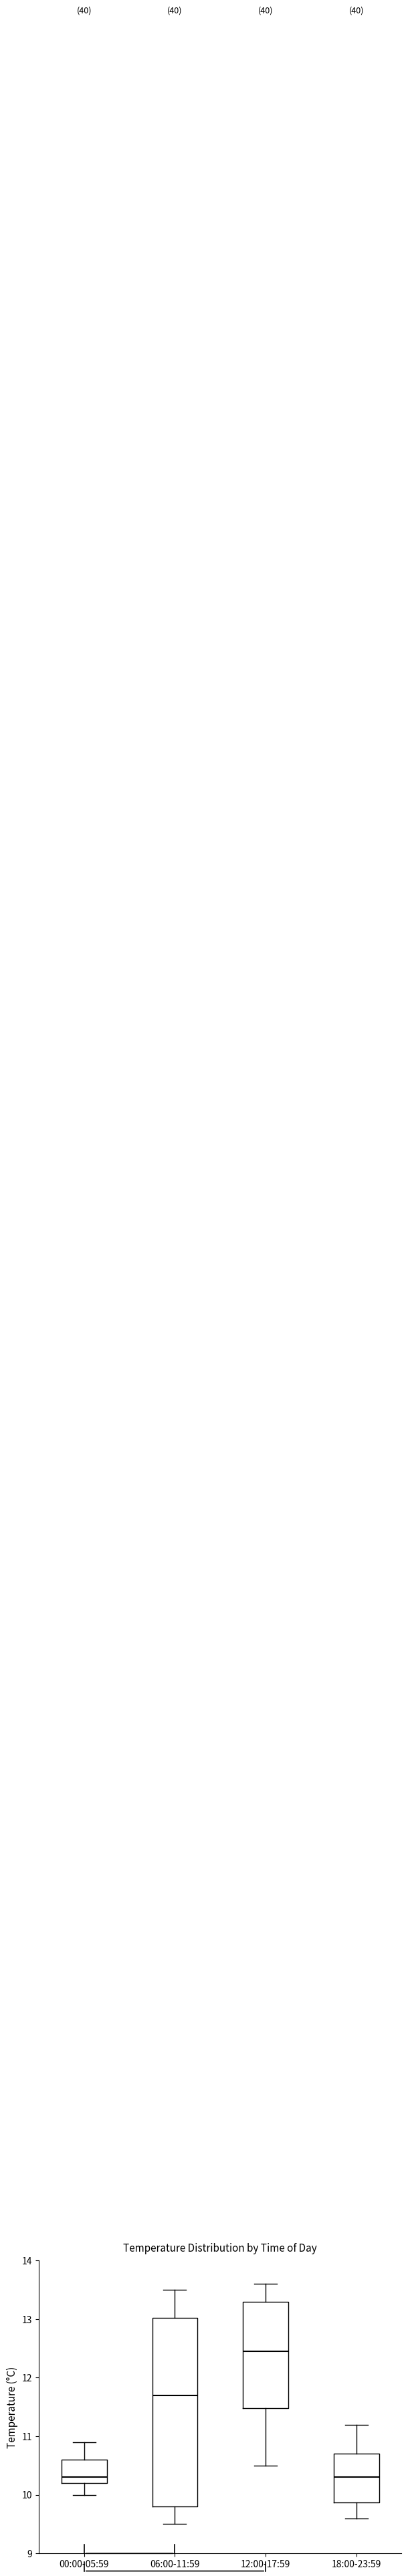

Reading left to right, transcribe this box plot: for each box, give where its median line is, the range the box spans, and where its two whiskers end, as read against the y-axis. The values are not printed on the chart, so give them approximately, as read against the axis.

00:00-05:59: median 10.3, box 10.2 to 10.6, whiskers 10.0 to 10.9
06:00-11:59: median 11.7, box 9.8 to 13.0, whiskers 9.5 to 13.5
12:00-17:59: median 12.5, box 11.5 to 13.3, whiskers 10.5 to 13.6
18:00-23:59: median 10.3, box 9.9 to 10.7, whiskers 9.6 to 11.2